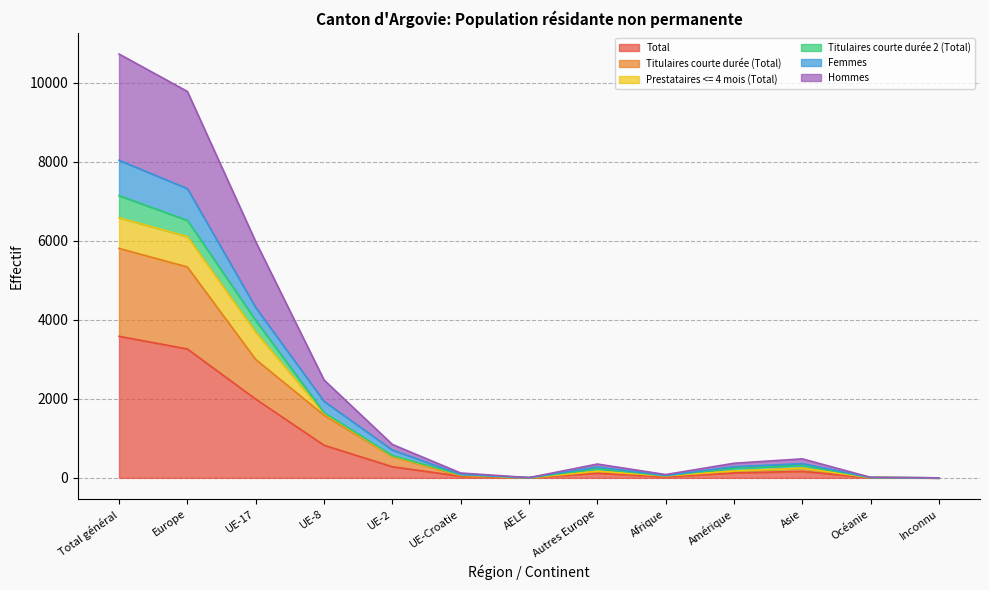

What are all the series names shown in the legend?

Total, Titulaires courte durée (Total), Prestataires <= 4 mois (Total), Titulaires courte durée 2 (Total), Femmes, Hommes